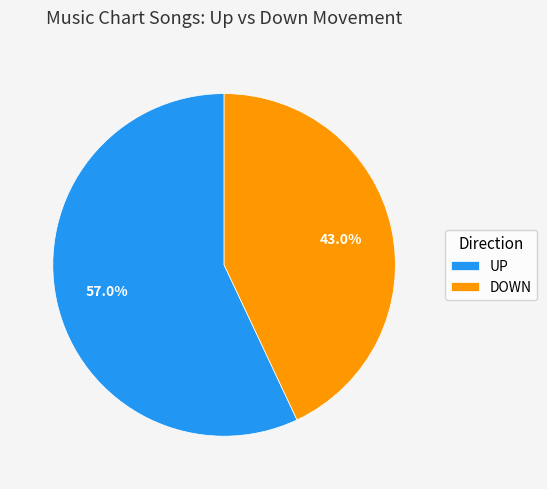

What is the ratio of the value at UP to the value at DOWN?

1.3